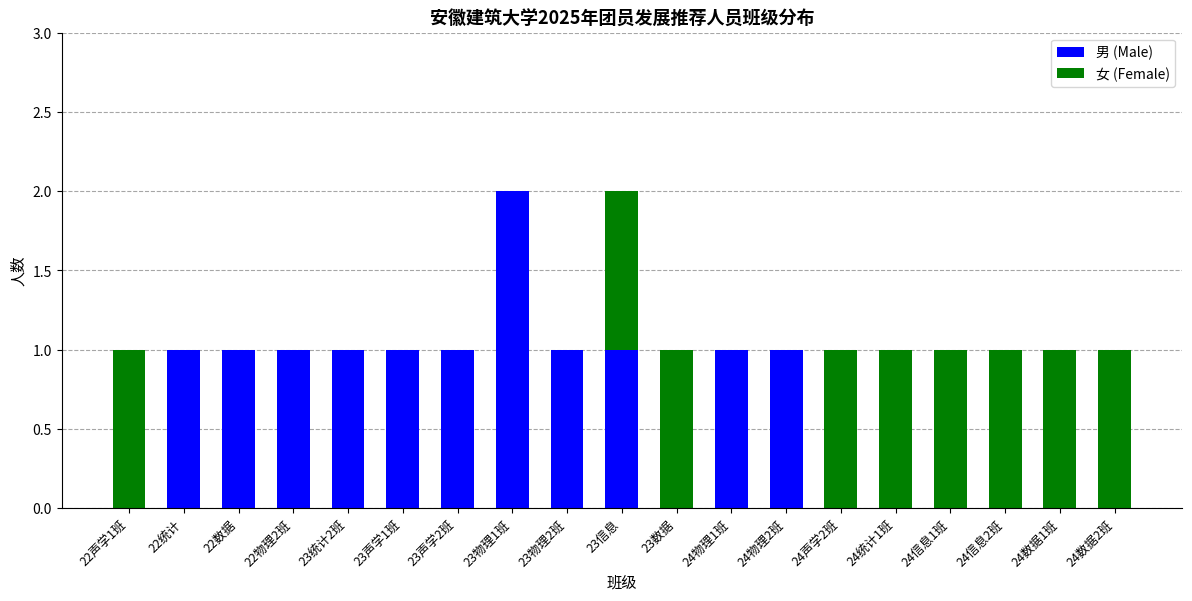

Is it true that 男 (Male) equals 0 at 24信息1班?

True